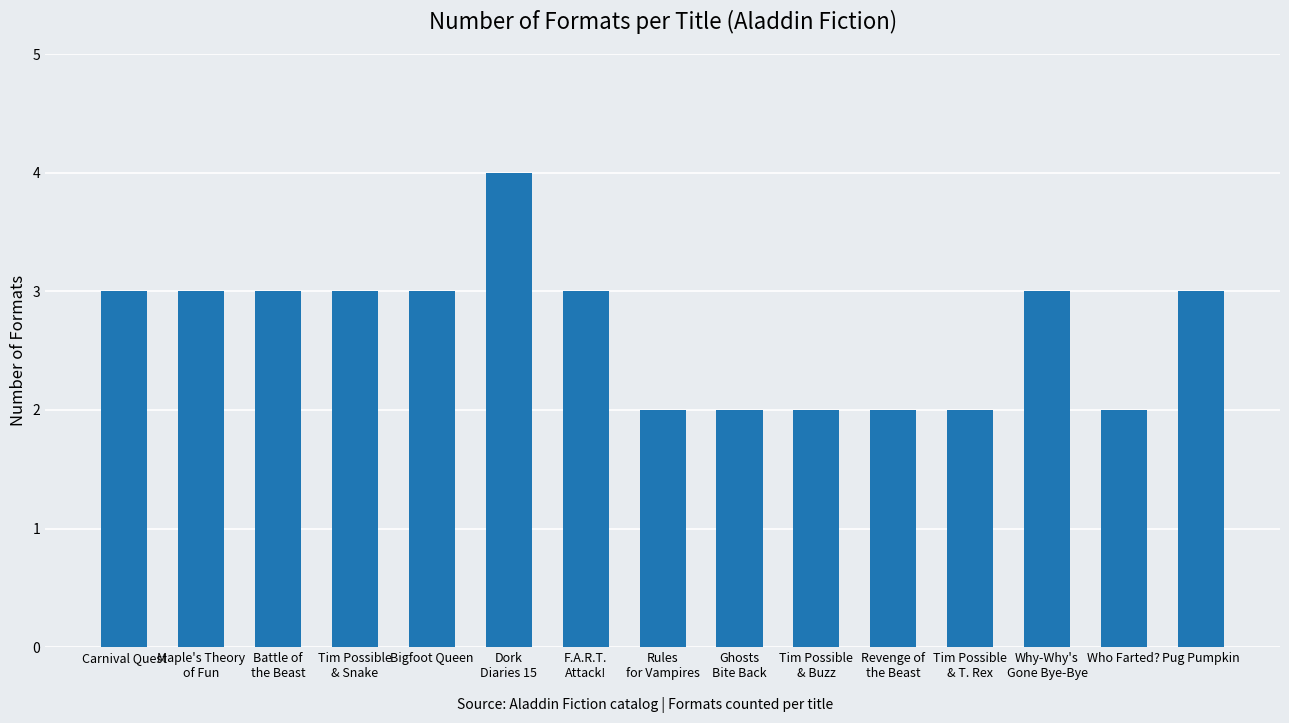

What is the change in value from Bigfoot Queen to Ghosts
Bite Back?

-1